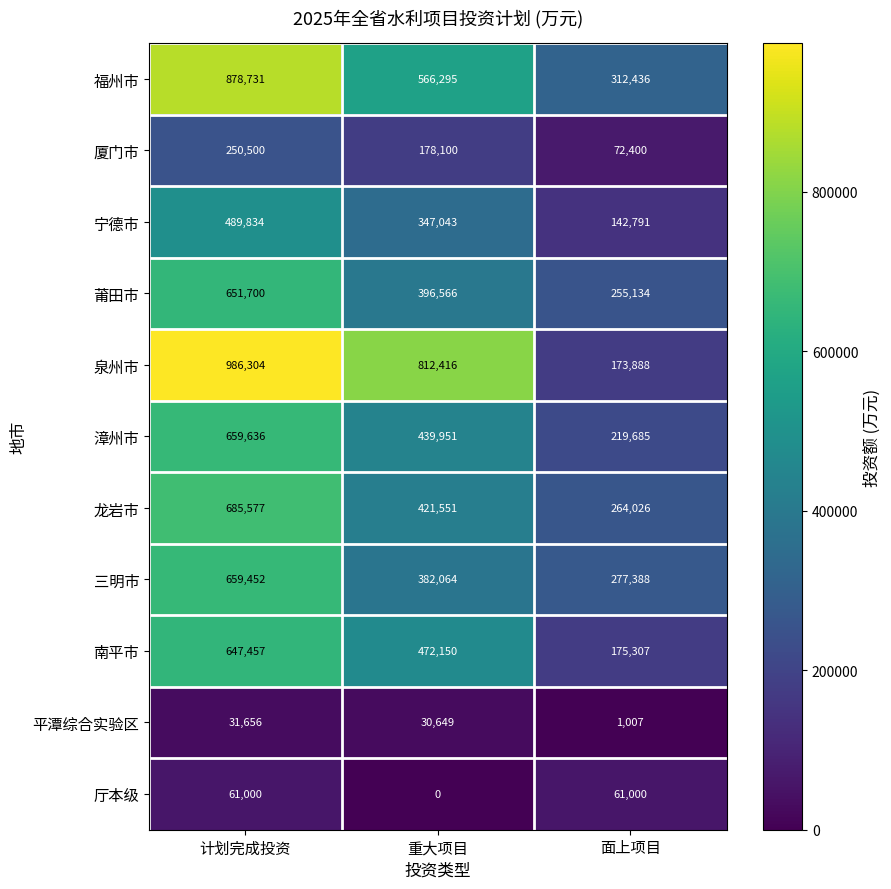

What is the total value across all series at 计划完成投资?

6001847